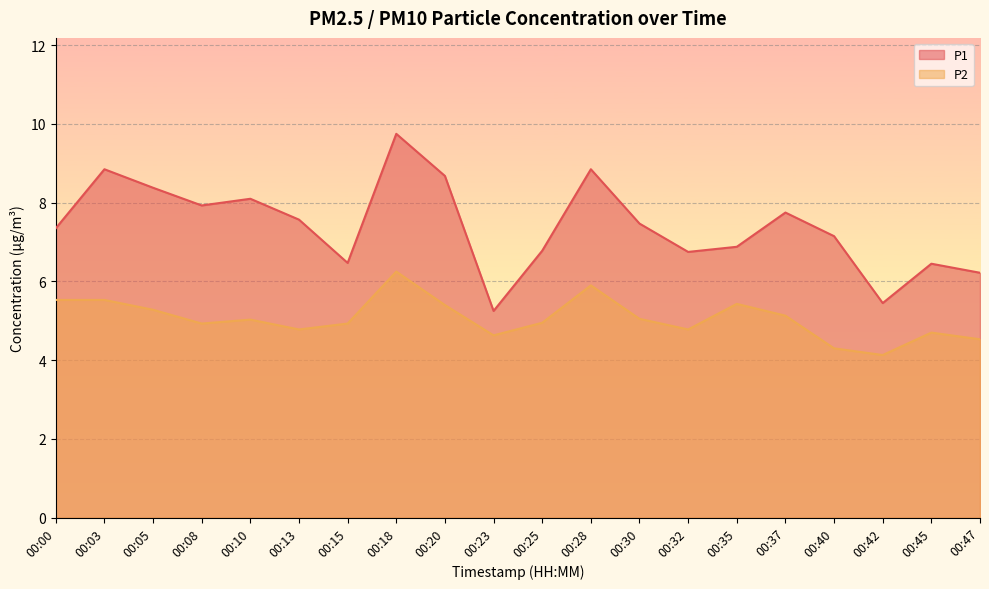

In P2, how many points are lower than both neighbors (excluding endpoints)?

5